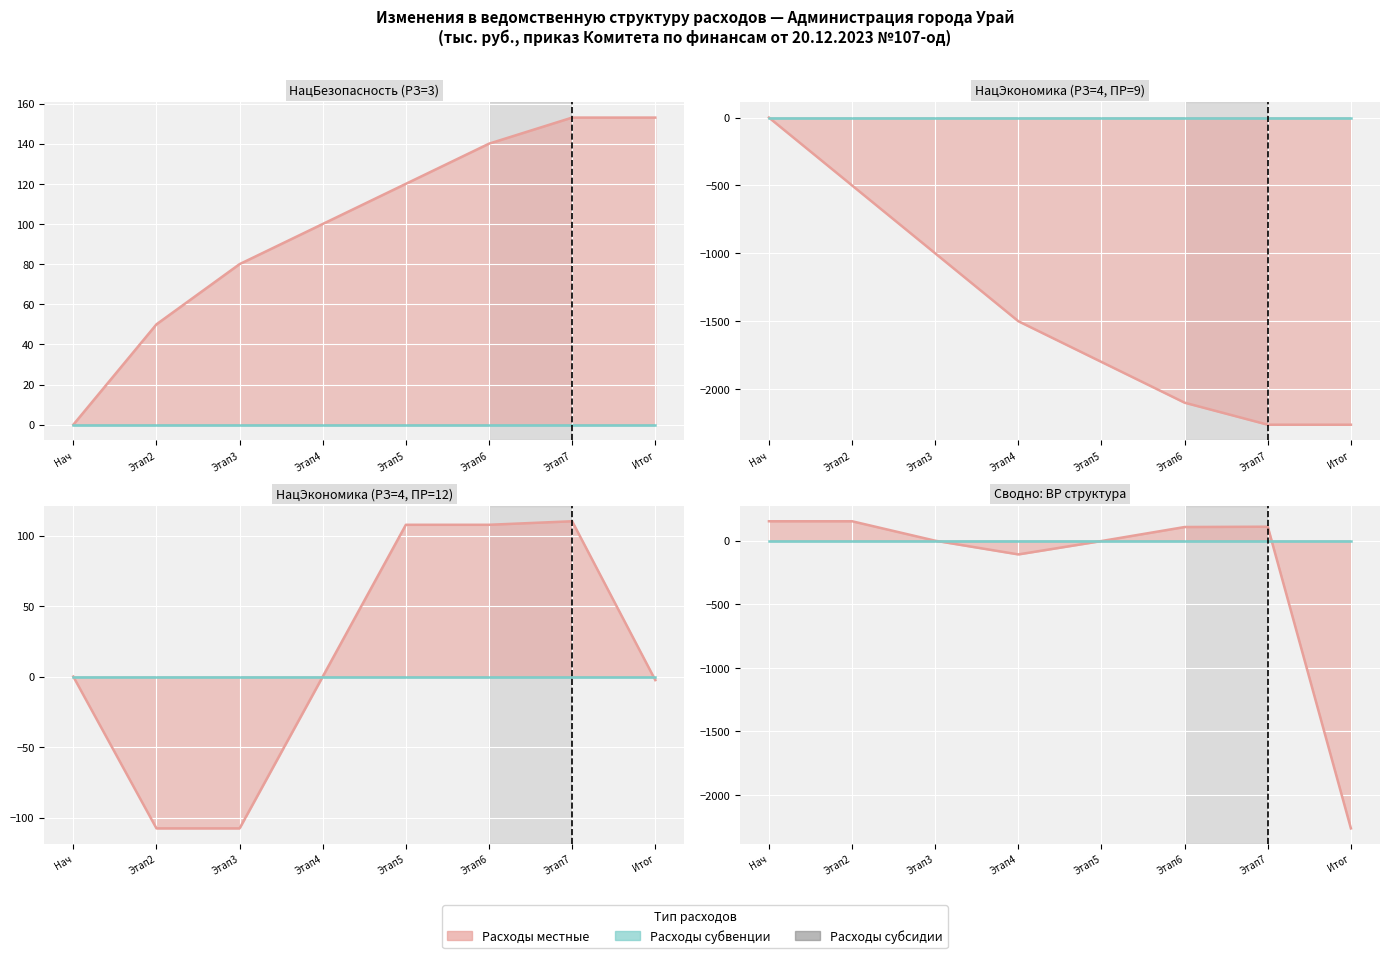

Between 2 and 3, which is larger?

2